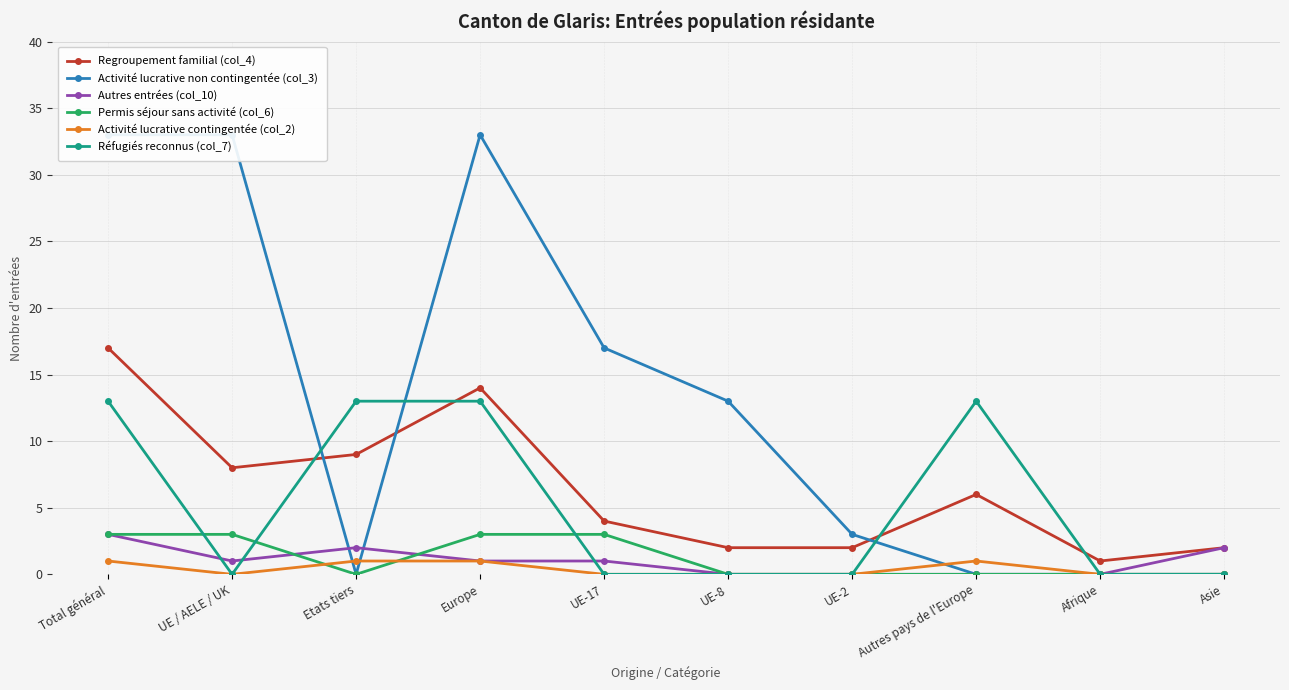

Reading left to right, transcribe all the data shown in this chart.

Regroupement familial (col_4): Total général=17	UE / AELE / UK=8	Etats tiers=9	Europe=14	UE-17=4	UE-8=2	UE-2=2	Autres pays de l'Europe=6	Afrique=1	Asie=2
Activité lucrative non contingentée (col_3): Total général=33	UE / AELE / UK=33	Etats tiers=0	Europe=33	UE-17=17	UE-8=13	UE-2=3	Autres pays de l'Europe=0	Afrique=0	Asie=0
Autres entrées (col_10): Total général=3	UE / AELE / UK=1	Etats tiers=2	Europe=1	UE-17=1	UE-8=0	UE-2=0	Autres pays de l'Europe=0	Afrique=0	Asie=2
Permis séjour sans activité (col_6): Total général=3	UE / AELE / UK=3	Etats tiers=0	Europe=3	UE-17=3	UE-8=0	UE-2=0	Autres pays de l'Europe=0	Afrique=0	Asie=0
Activité lucrative contingentée (col_2): Total général=1	UE / AELE / UK=0	Etats tiers=1	Europe=1	UE-17=0	UE-8=0	UE-2=0	Autres pays de l'Europe=1	Afrique=0	Asie=0
Réfugiés reconnus (col_7): Total général=13	UE / AELE / UK=0	Etats tiers=13	Europe=13	UE-17=0	UE-8=0	UE-2=0	Autres pays de l'Europe=13	Afrique=0	Asie=0